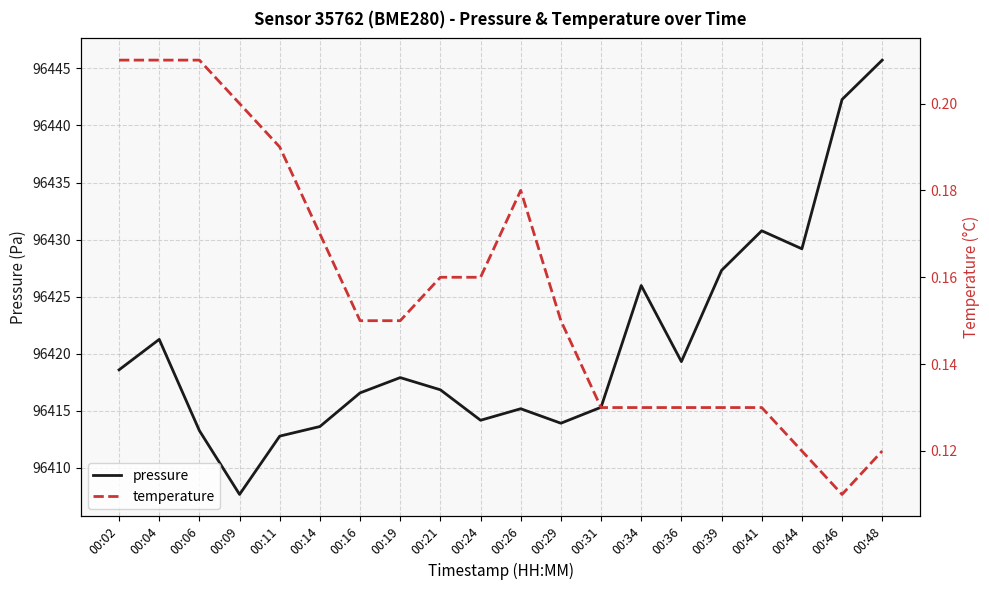

In temperature, how many points are higher than both neighbors (excluding endpoints)?

1